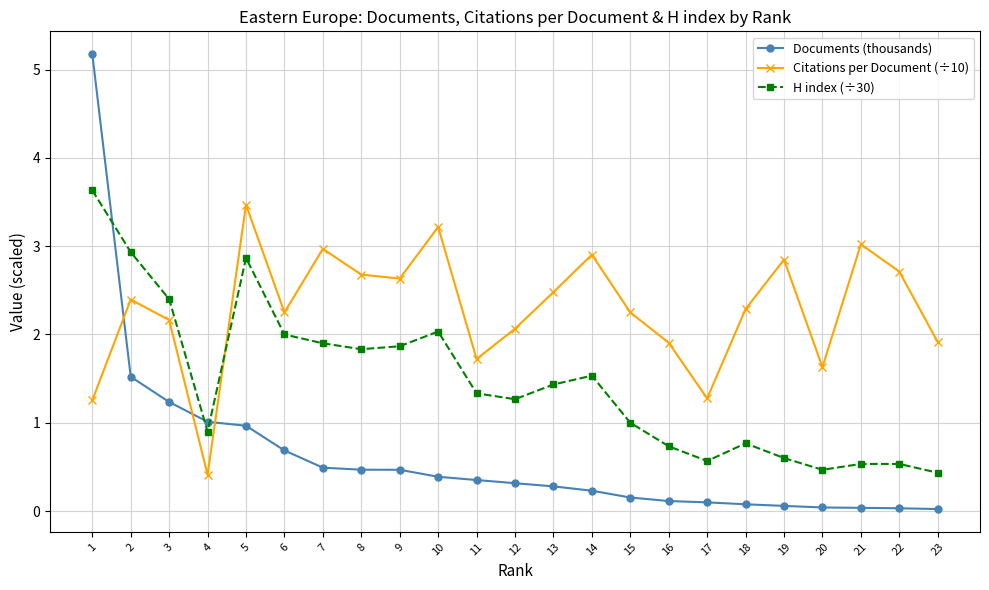

How many lines are shown in the chart?

3